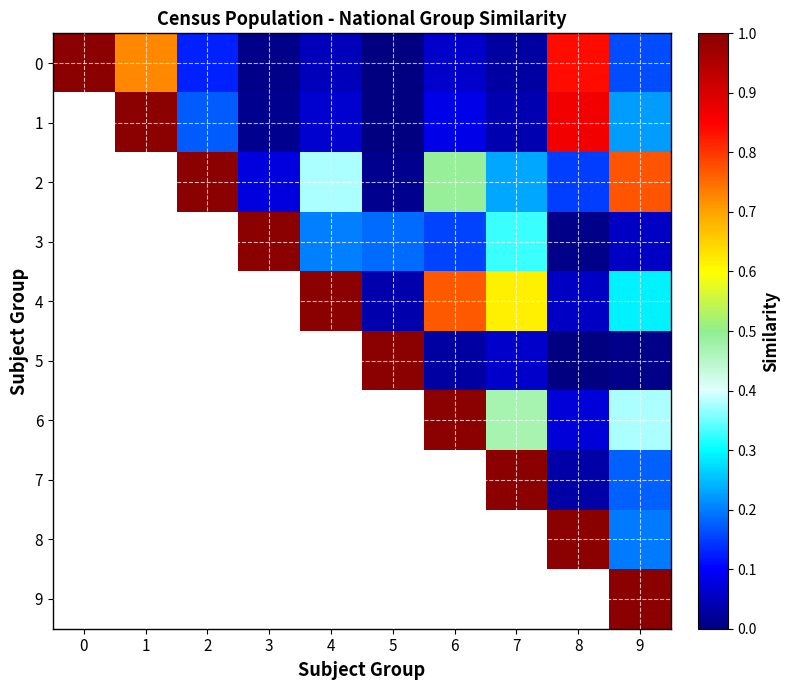

True or false: 7 has a value of 0.1 at 9.

False